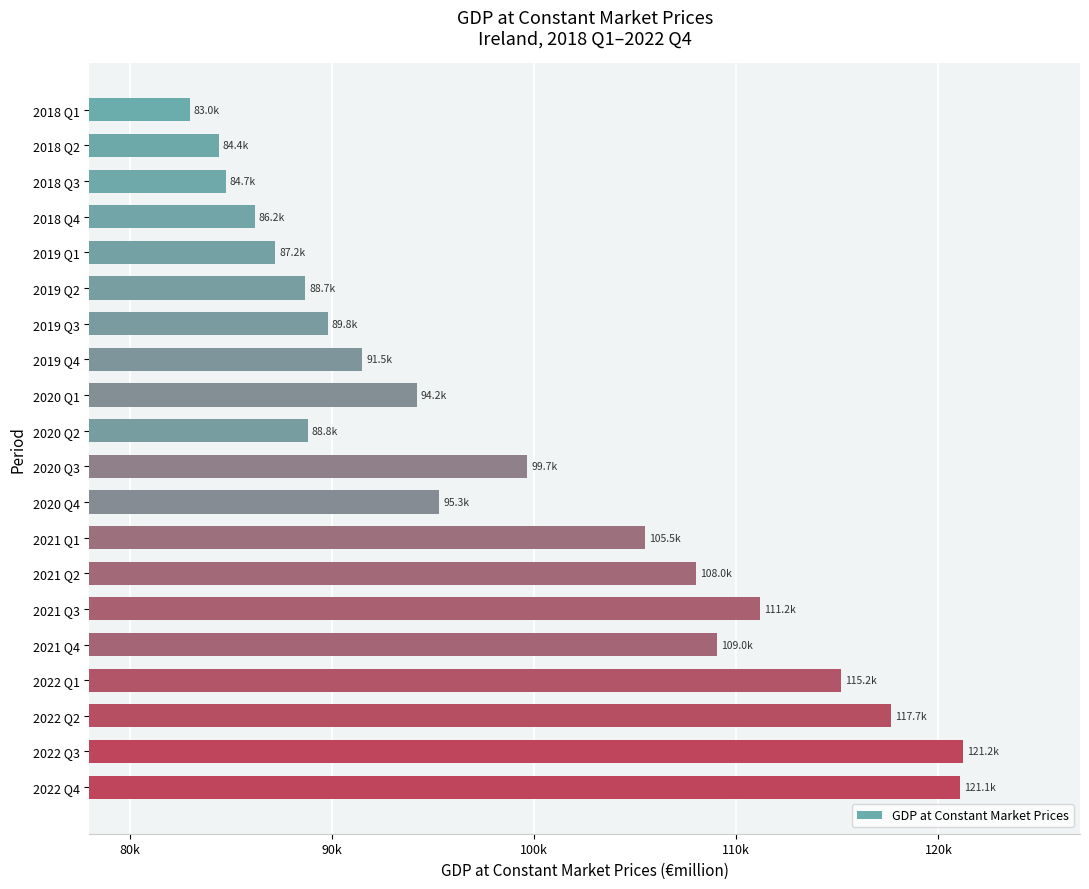

Does the chart contain any negative values?

No